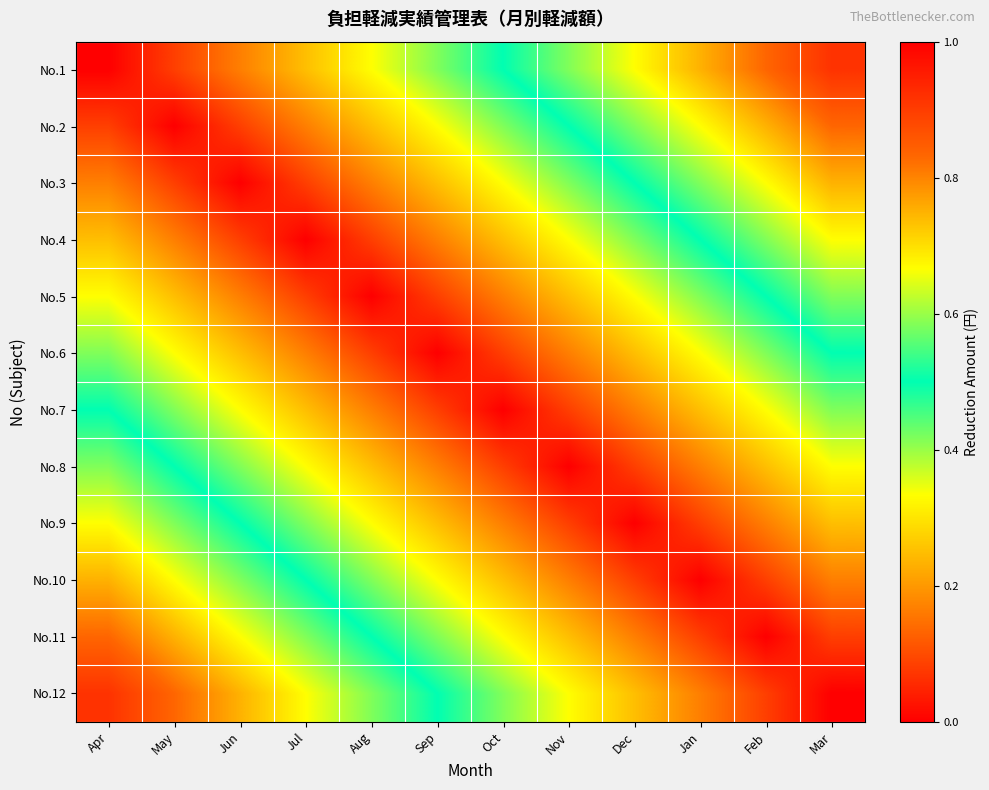

What is the total value across all series at Sep?

3.0